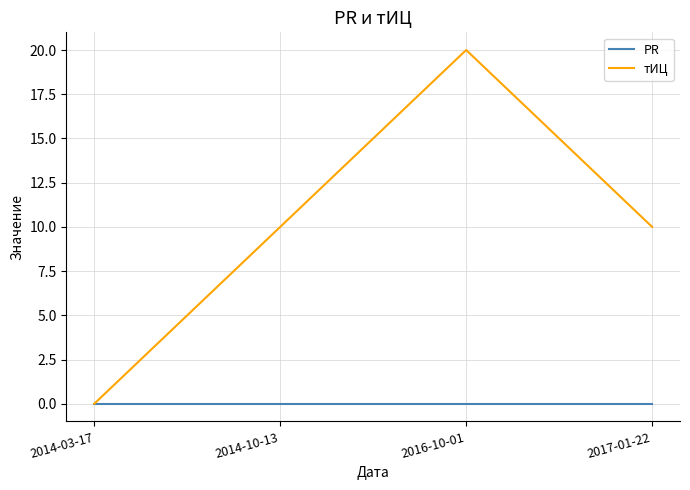

At which category does the chart reach its peak across all series?

2016-10-01